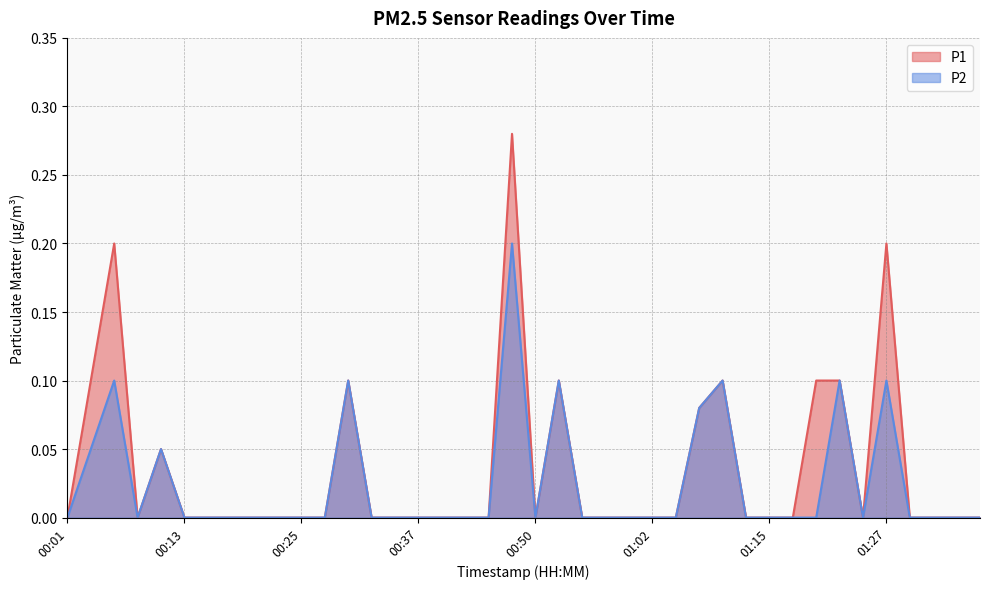

Does the chart display data point markers on the line(s)?

No